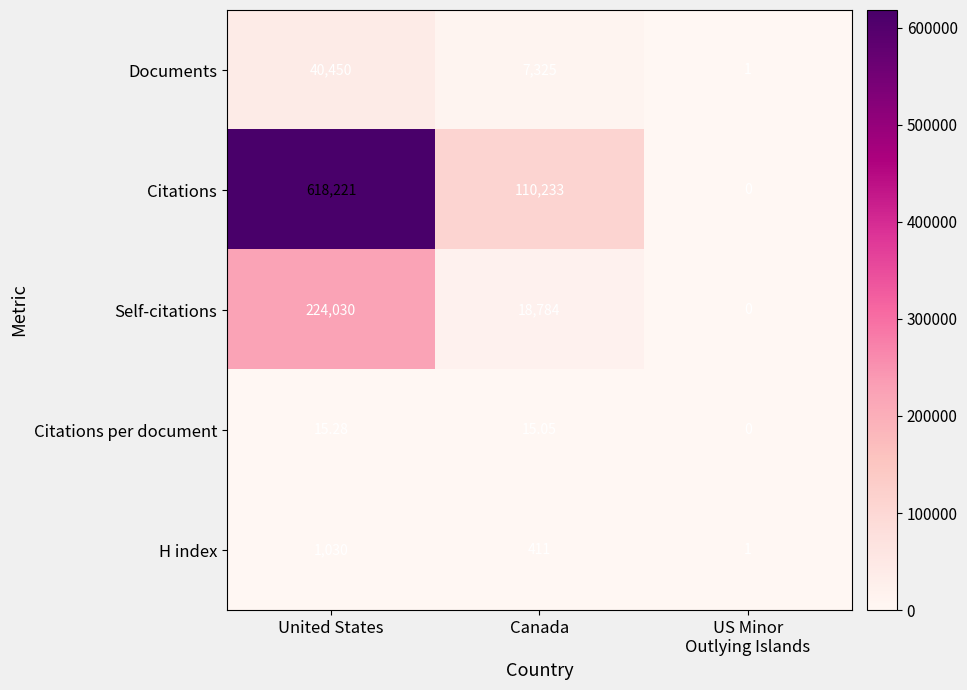

At which category is the sum across all series the highest?

United States